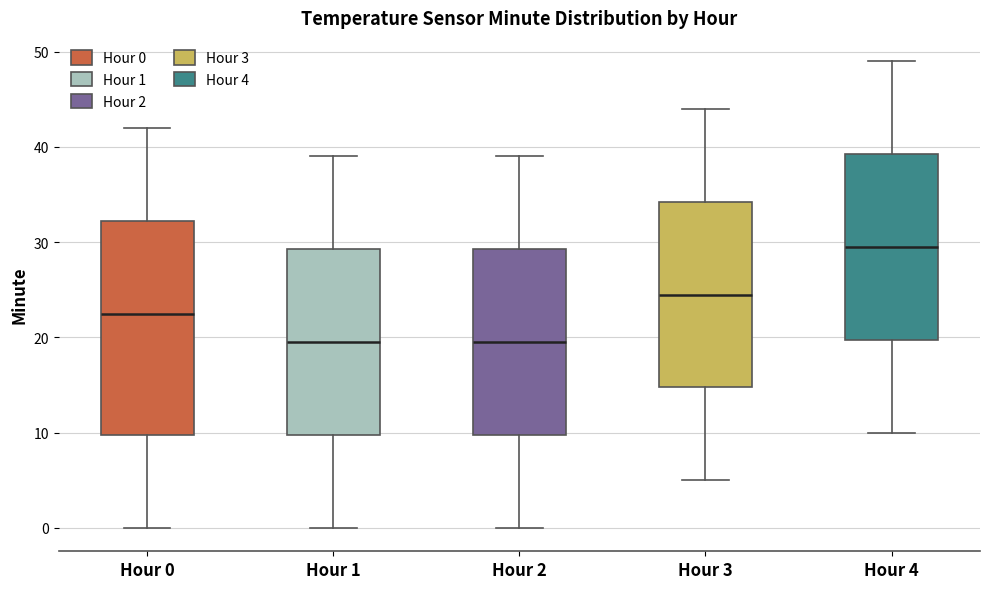

Where is the lower edge of the box for Hour 4 on the y-axis? The values are not printed on the chart, so give them approximately, as read against the axis.

20